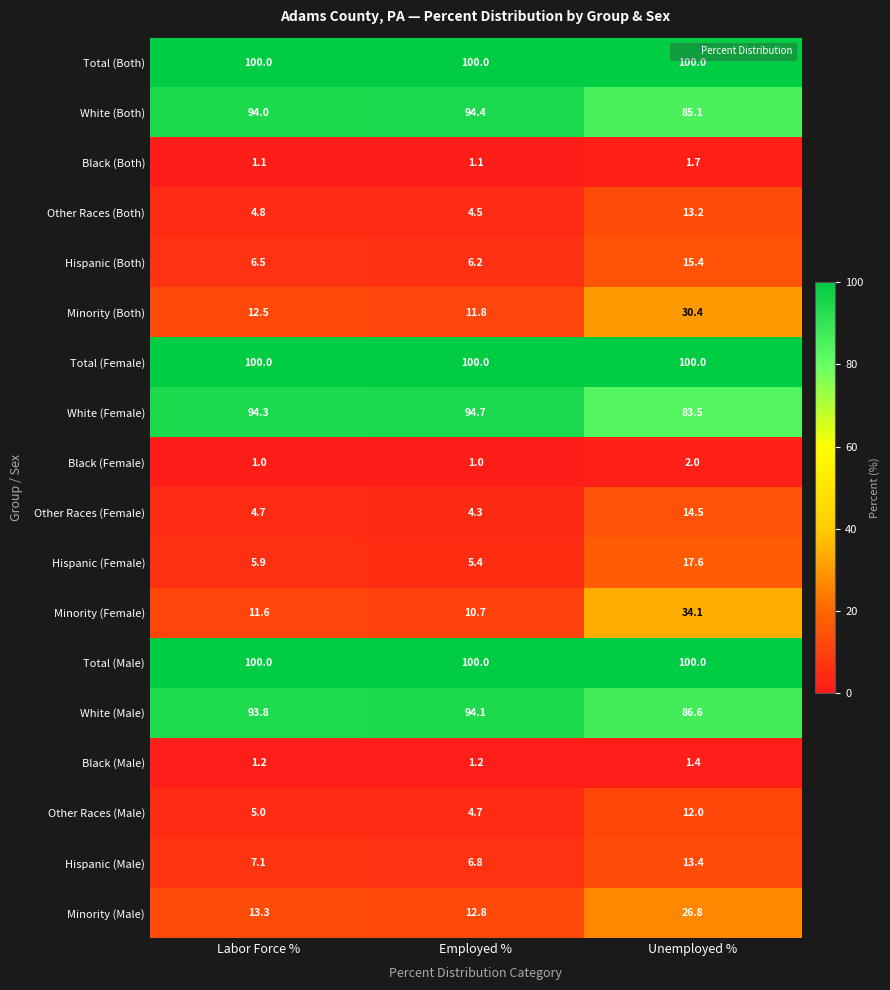

List the labels in order of White (Female) value, largest first.

Employed %, Labor Force %, Unemployed %